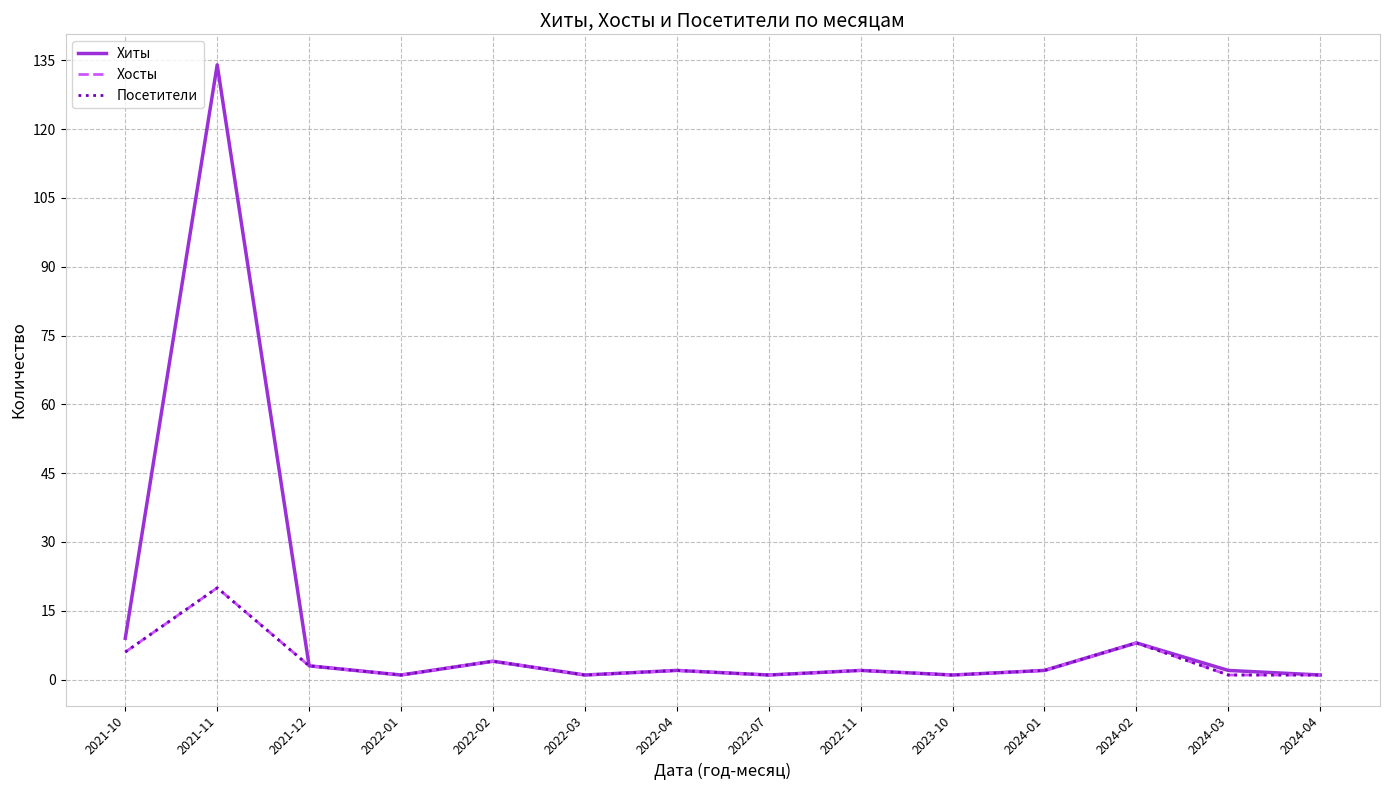

True or false: Хосты has more than 0 interior local peaks.

True